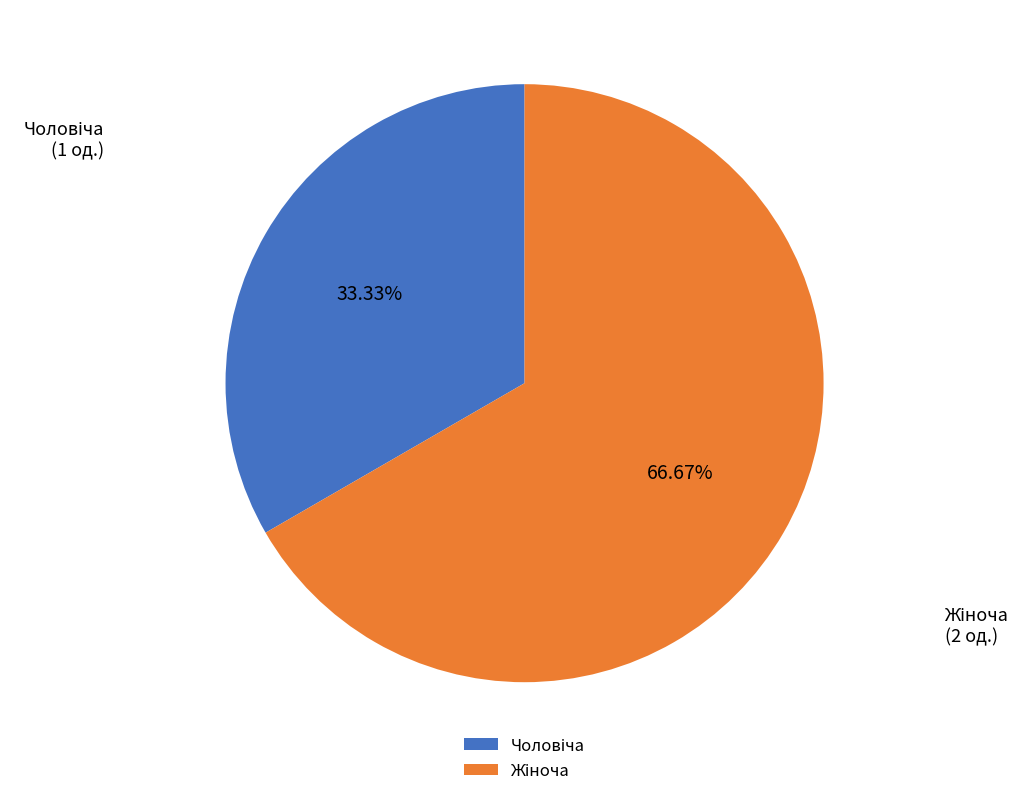

What is the smallest slice in the pie chart?

Чоловіча